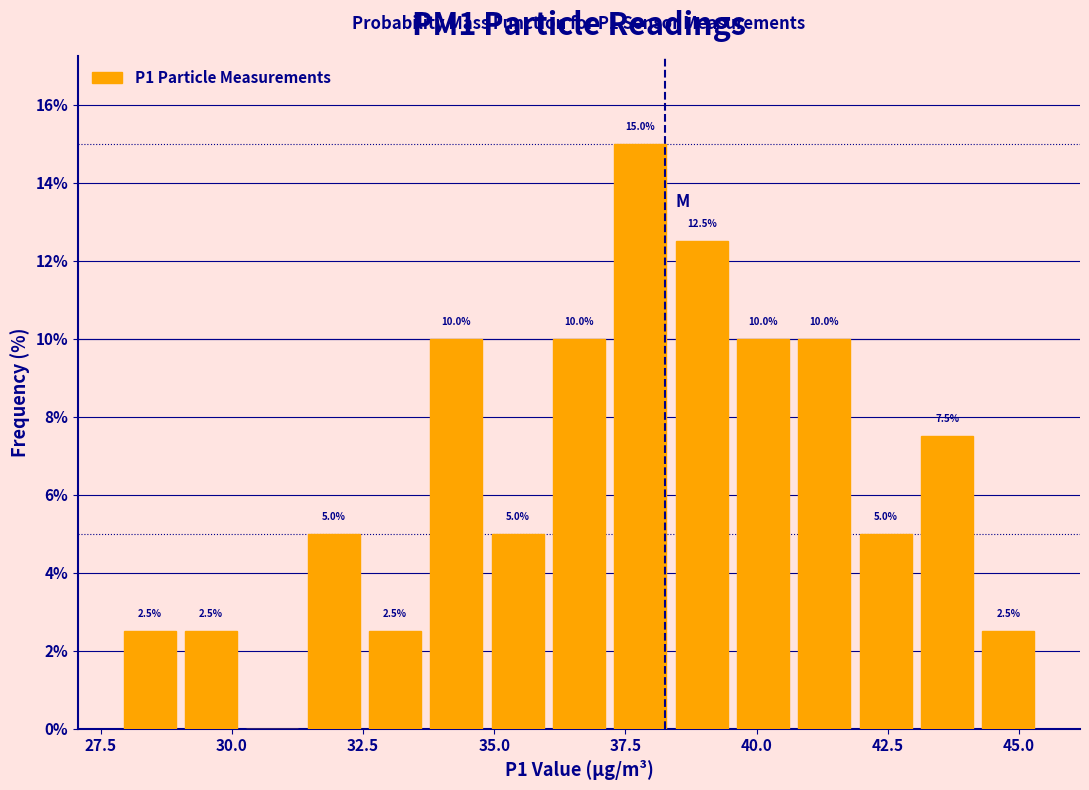

Read against the x-axis, roughly where is the centre of the tallest bar?

38.0